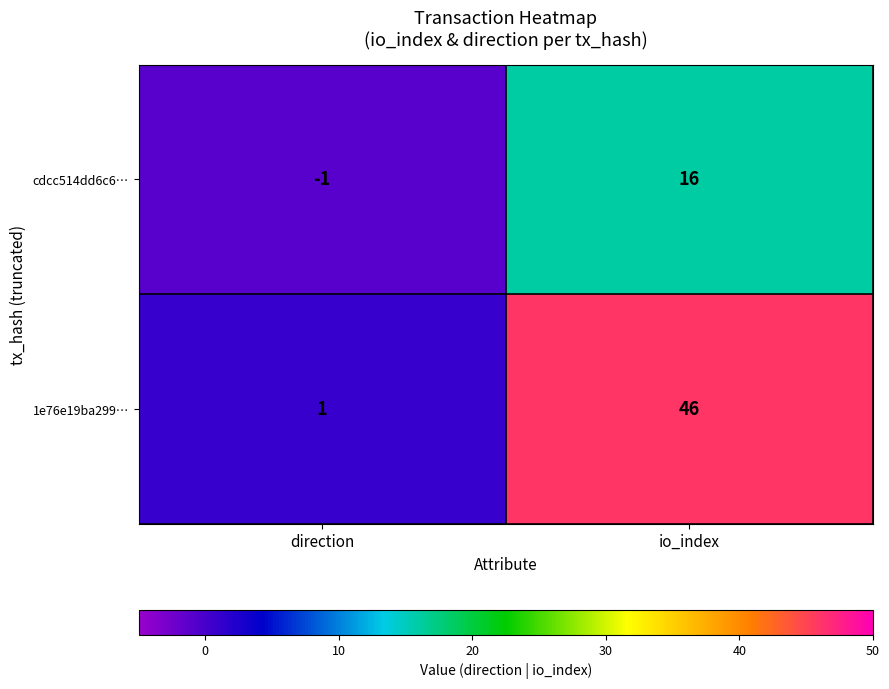

Rank the series by their maximum value, from highest to lowest.

1e76e19ba299…, cdcc514dd6c6…